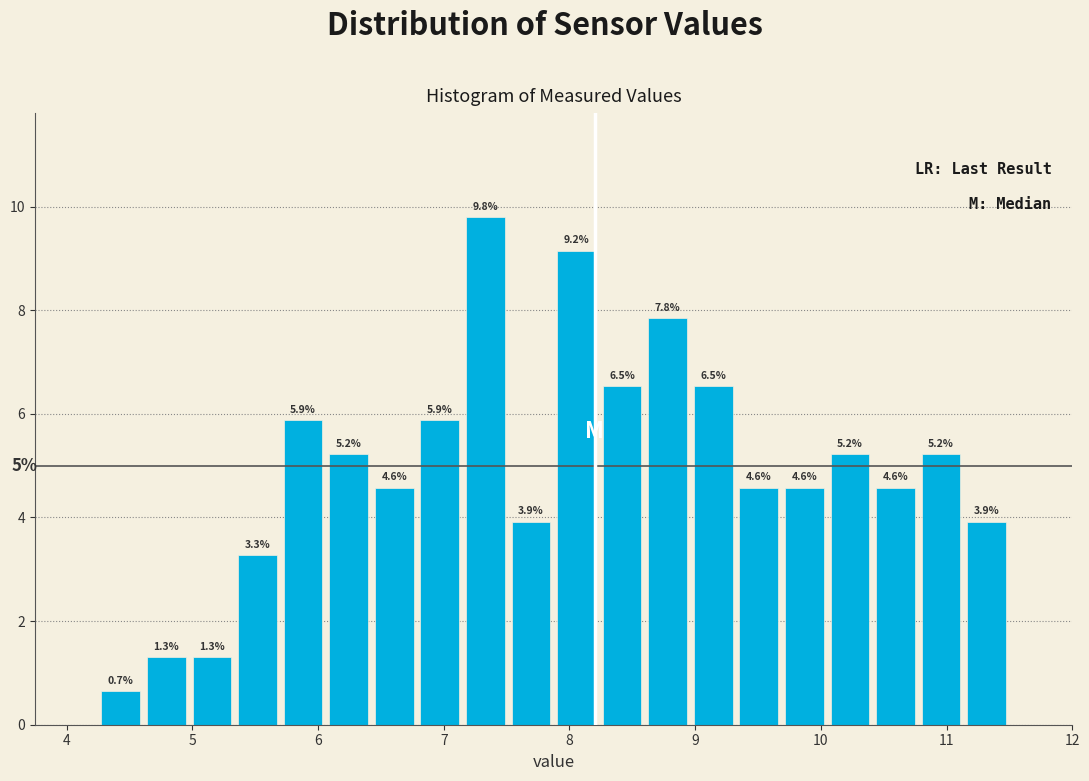

Read against the x-axis, roughly where is the centre of the tallest bar?

7.3